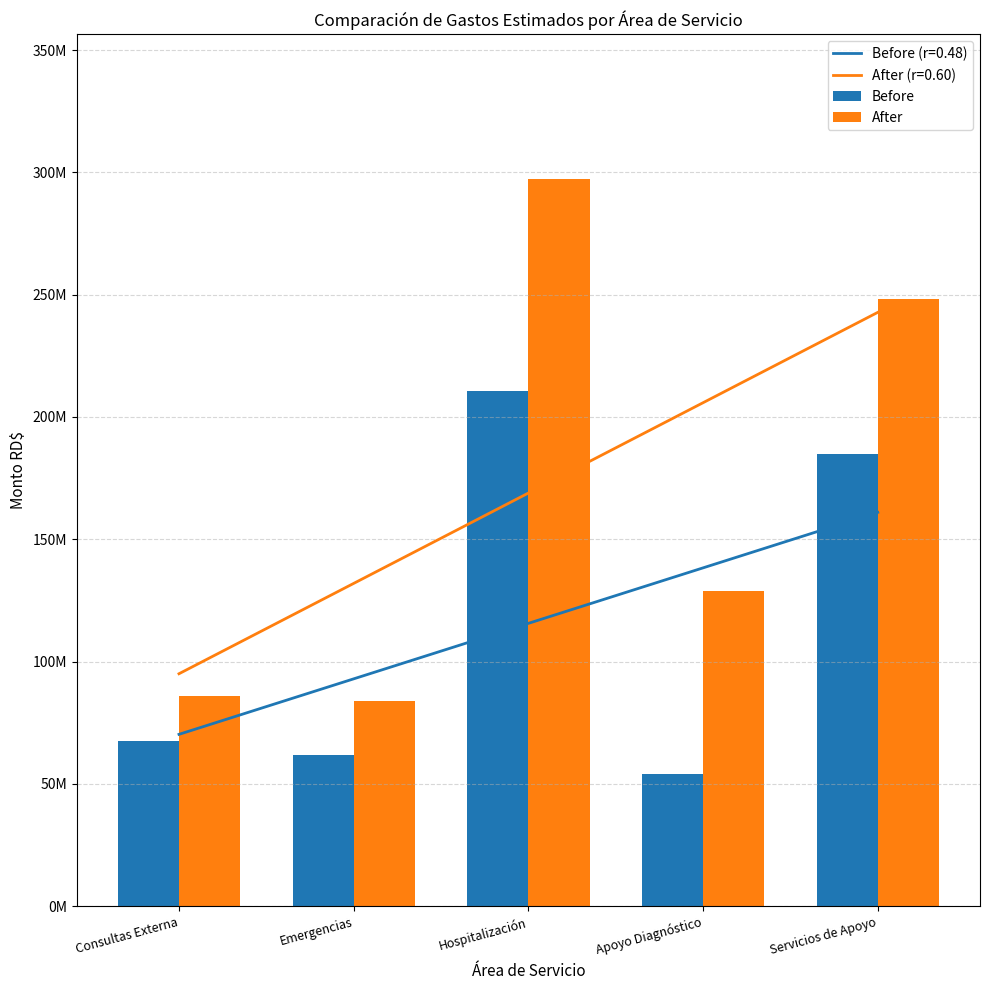

Reading right to left, transcribe all the data shown in this chart.

Before: 184712566	53914500	210433500	61591000	67402647
After: 248320784	128979794	297118627	83979740	86083168